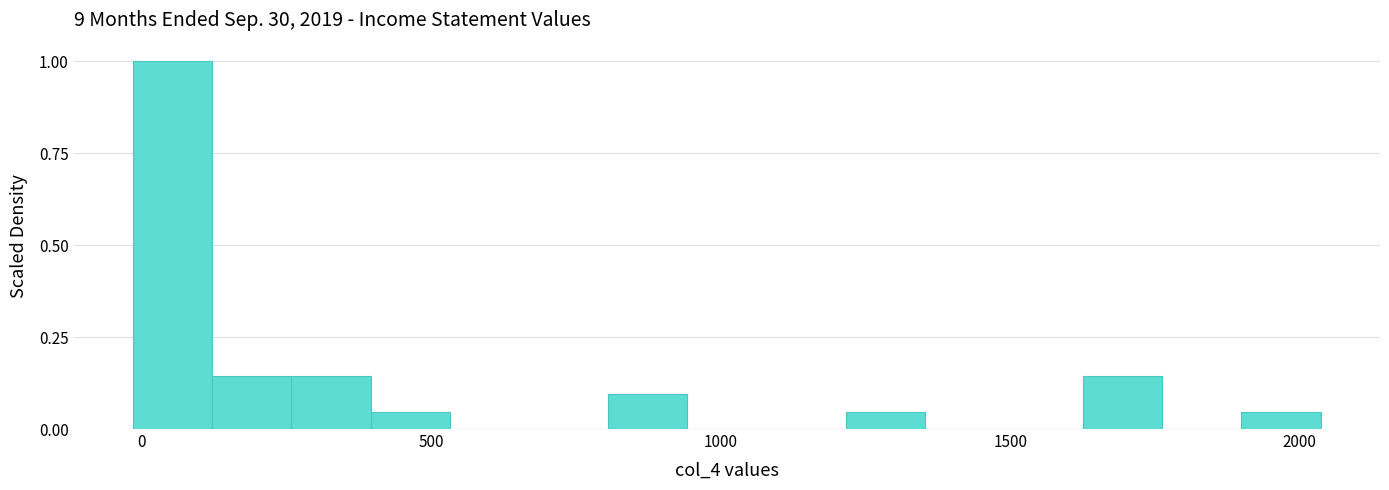

Read against the x-axis, roughly where is the centre of the tallest bar?

50